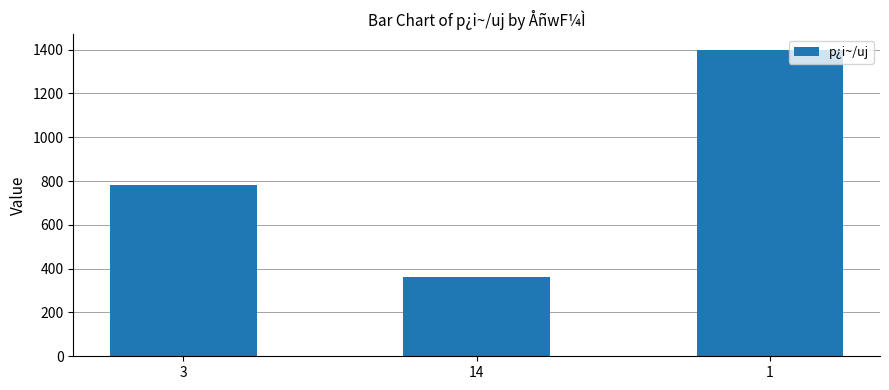

How many bars are there in total?

3